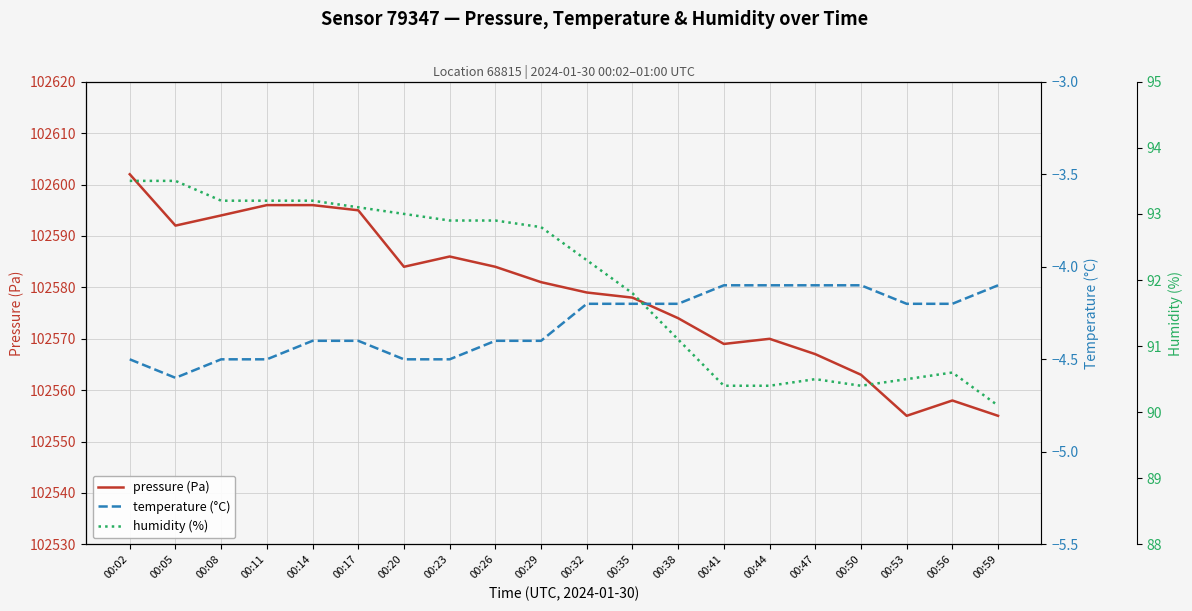

Where does the pressure (Pa) series first go above 102581?

00:02